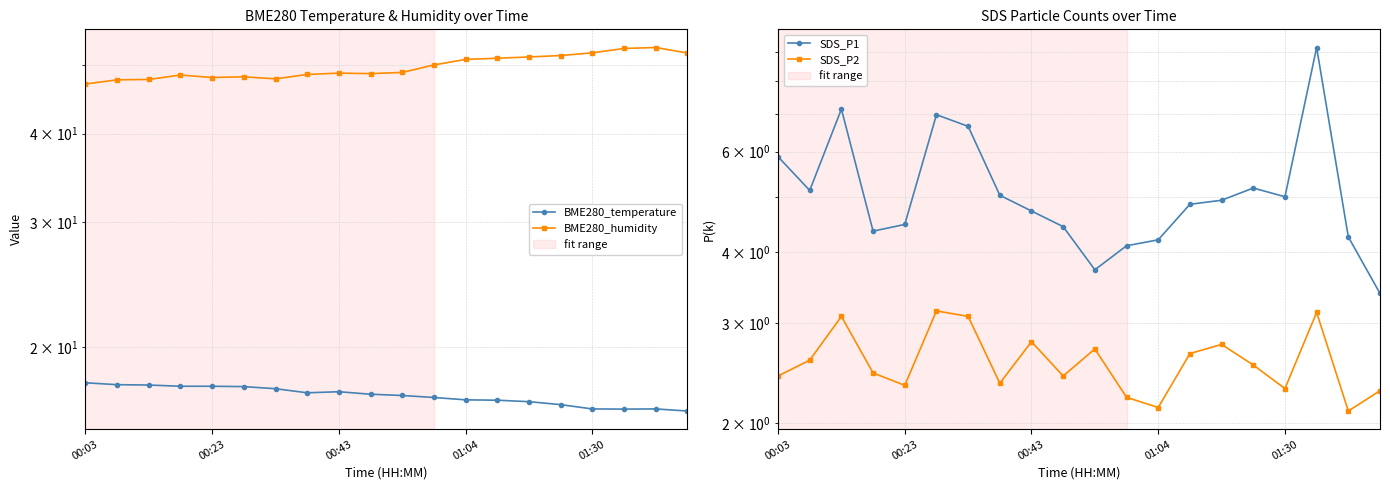

How many interior local valleys does the SDS_P1 series have?

4